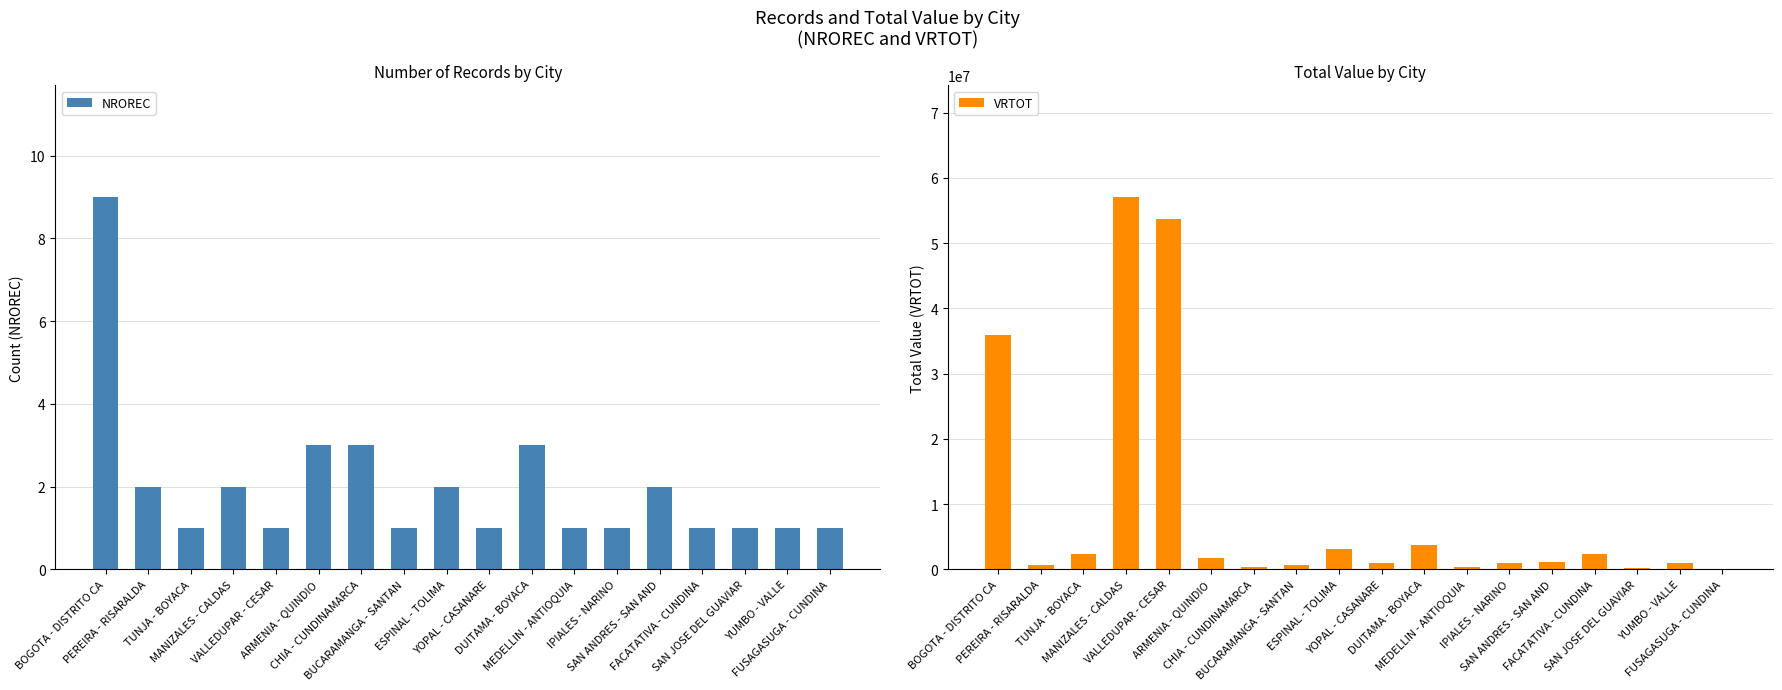

What is the average value of the NROREC series?

2